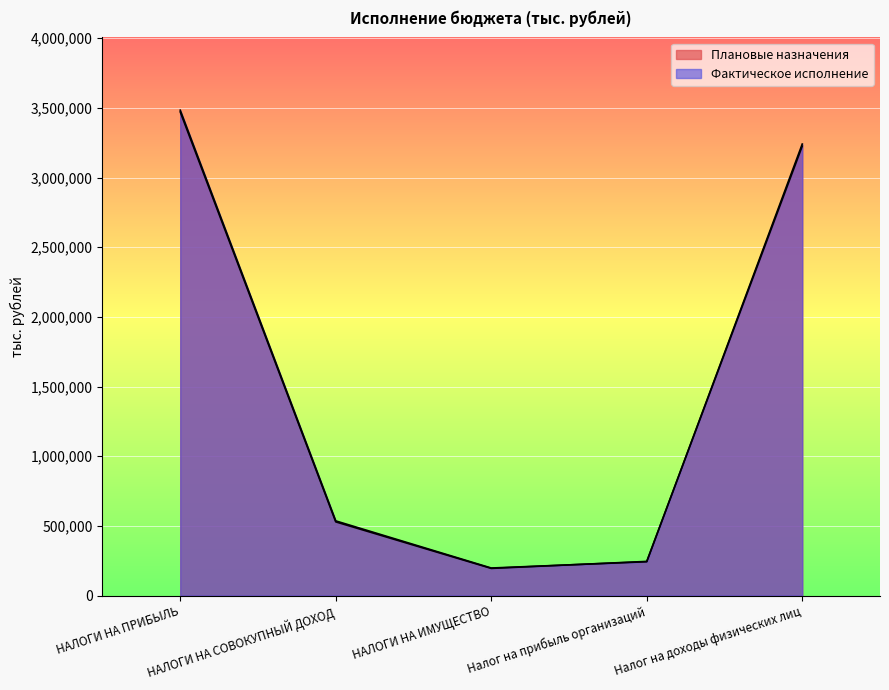

Where is Плановые назначения nearest to the value 1832685?

НАЛОГИ НА СОВОКУПНЫЙ ДОХОД